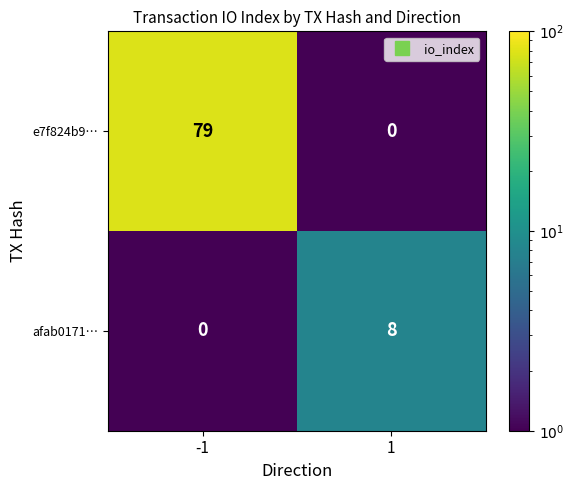

Reading right to left, transcribe all the data shown in this chart.

e7f824b9…: 1=0	-1=79
afab0171…: 1=8	-1=0